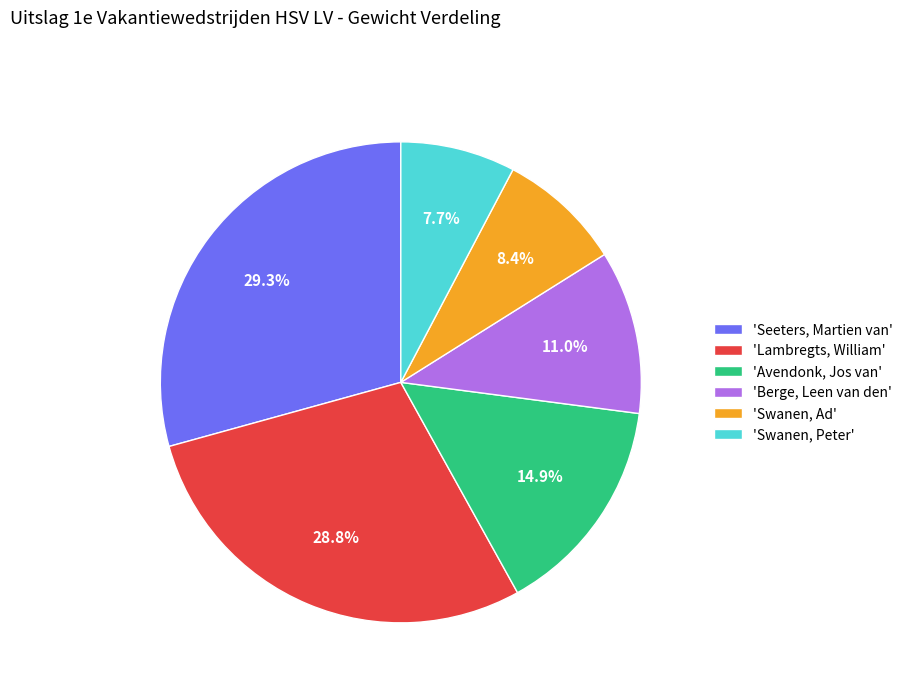

Which has a higher value, 'Avendonk, Jos van' or 'Berge, Leen van den'?

'Avendonk, Jos van'